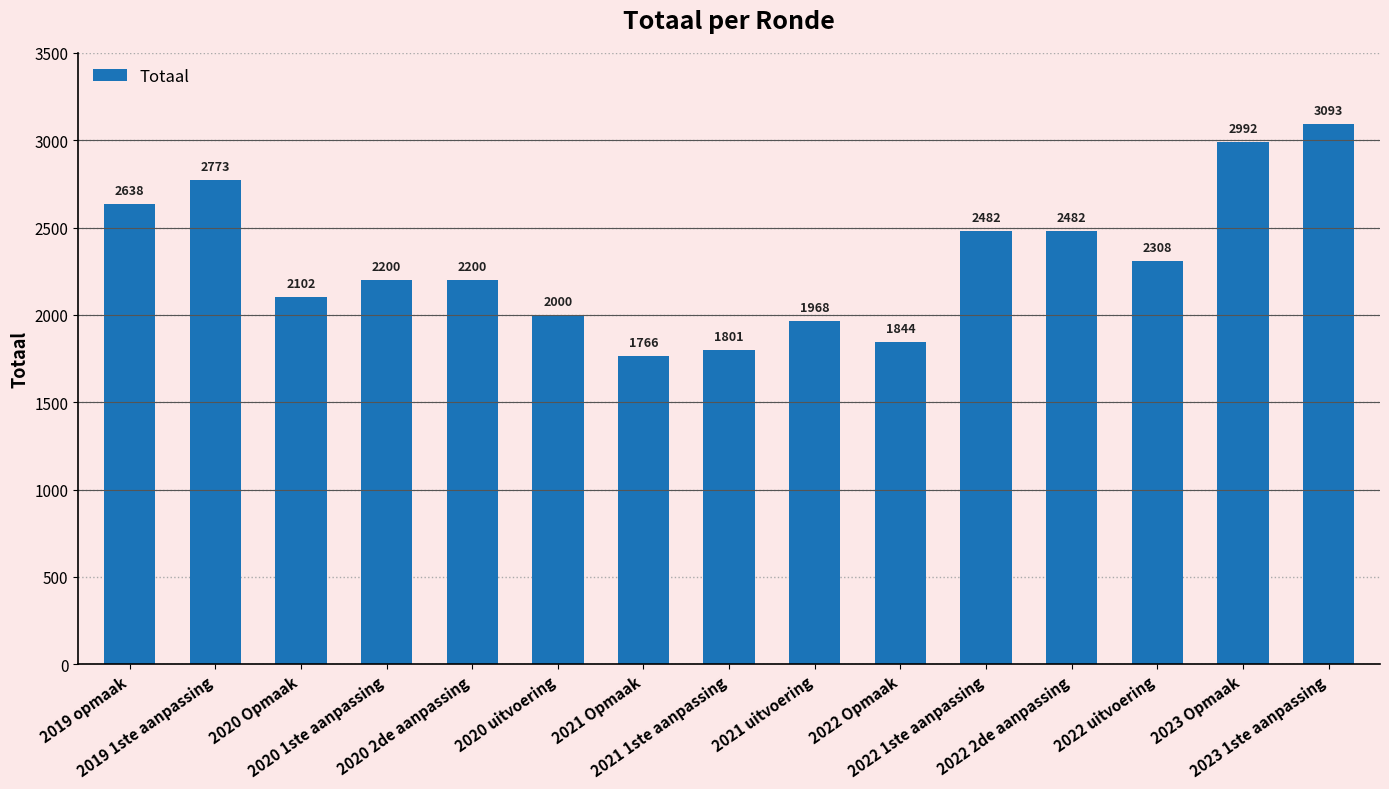

What is the ratio of the value at 2022 uitvoering to the value at 2022 2de aanpassing?

0.9